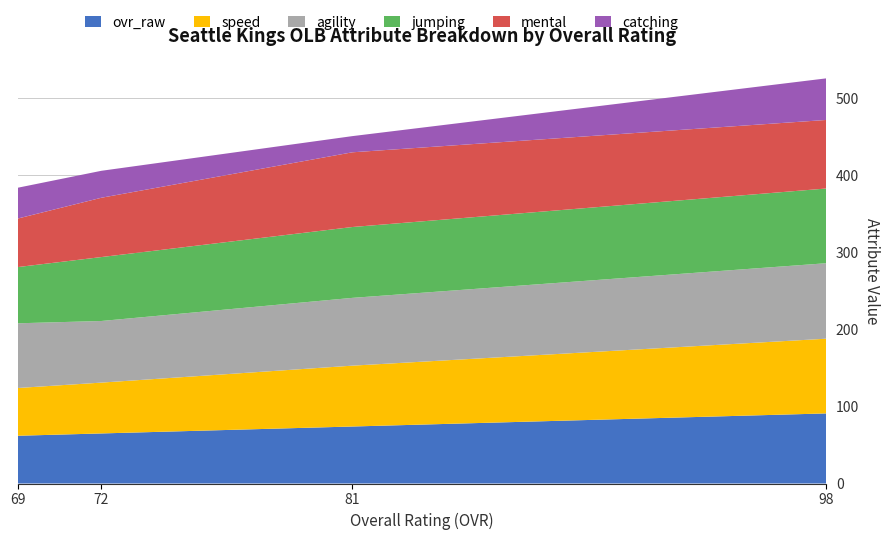

At which category is the sum across all series the highest?

98